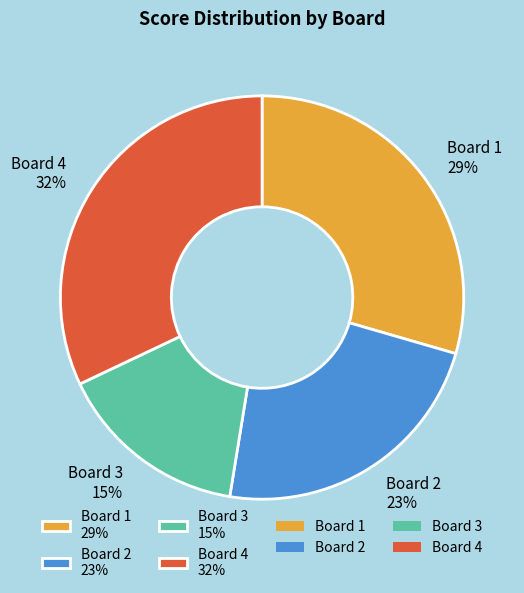

Is there any slice that represents more than half of the pie?

No